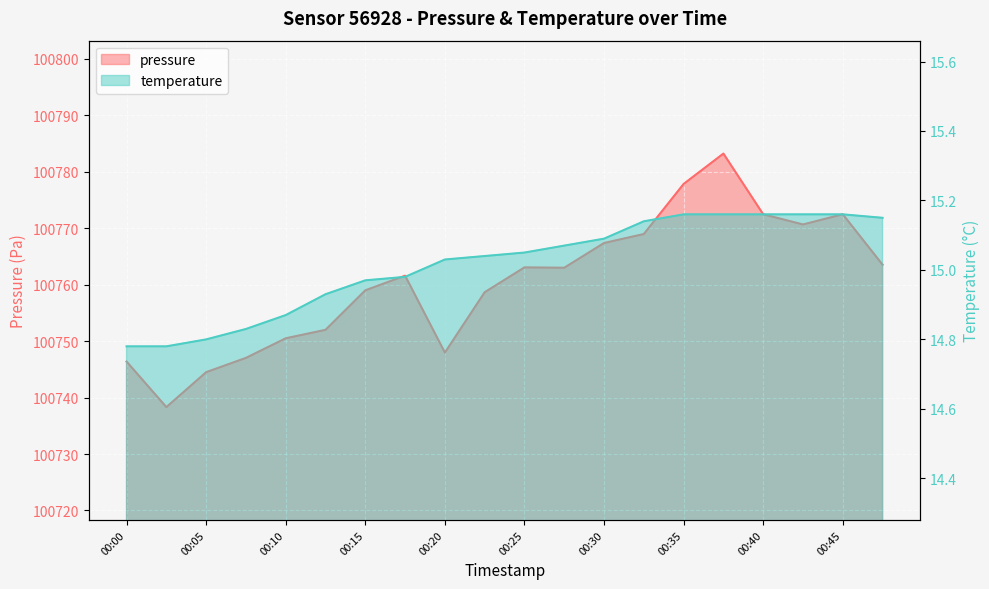

At which label does pressure reach its peak?

00:38